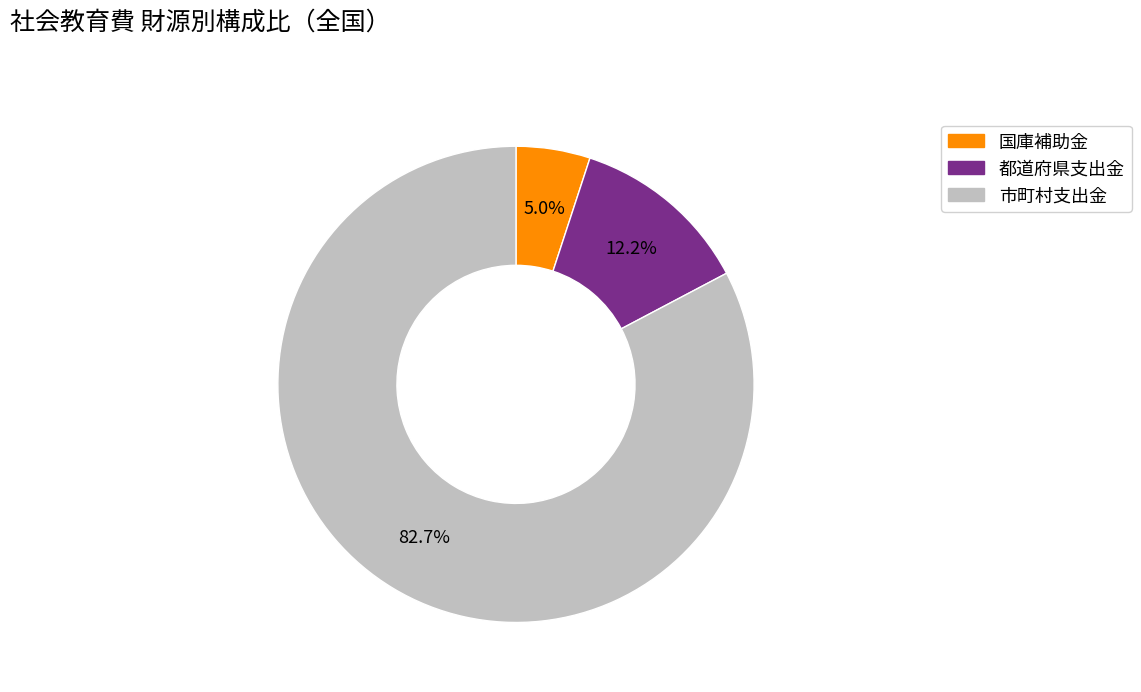

What percentage do 市町村支出金 and 国庫補助金 together represent?

87.8%